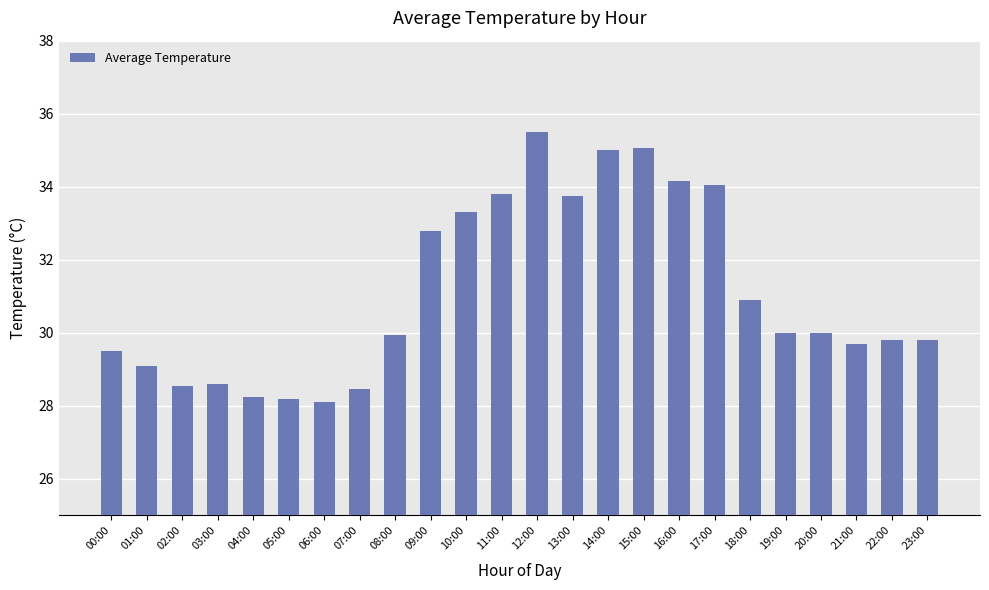

What is the sum of all values?

746.3